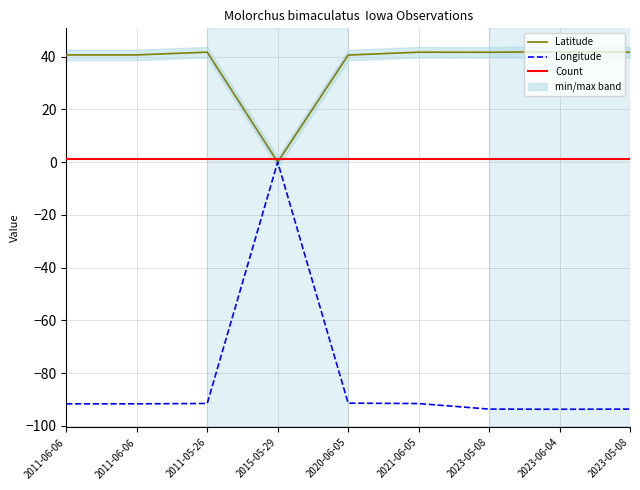

How many lines are shown in the chart?

3